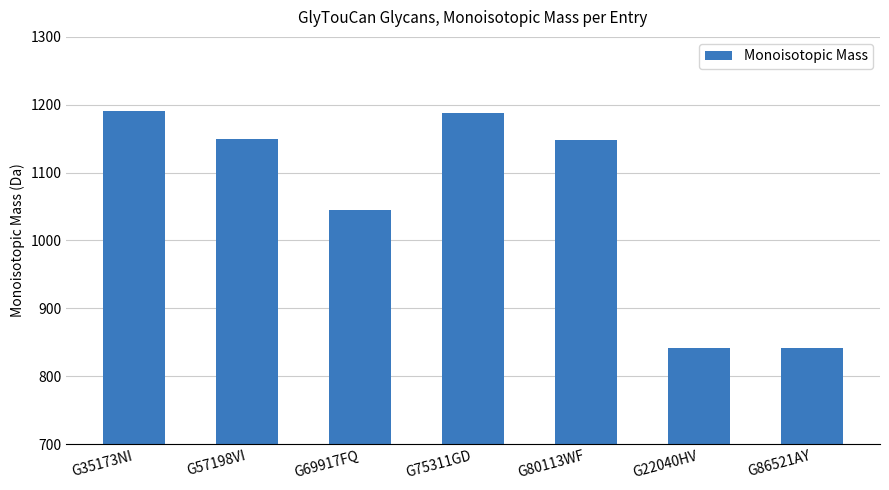

Read the value at G57198VI.

1149.4